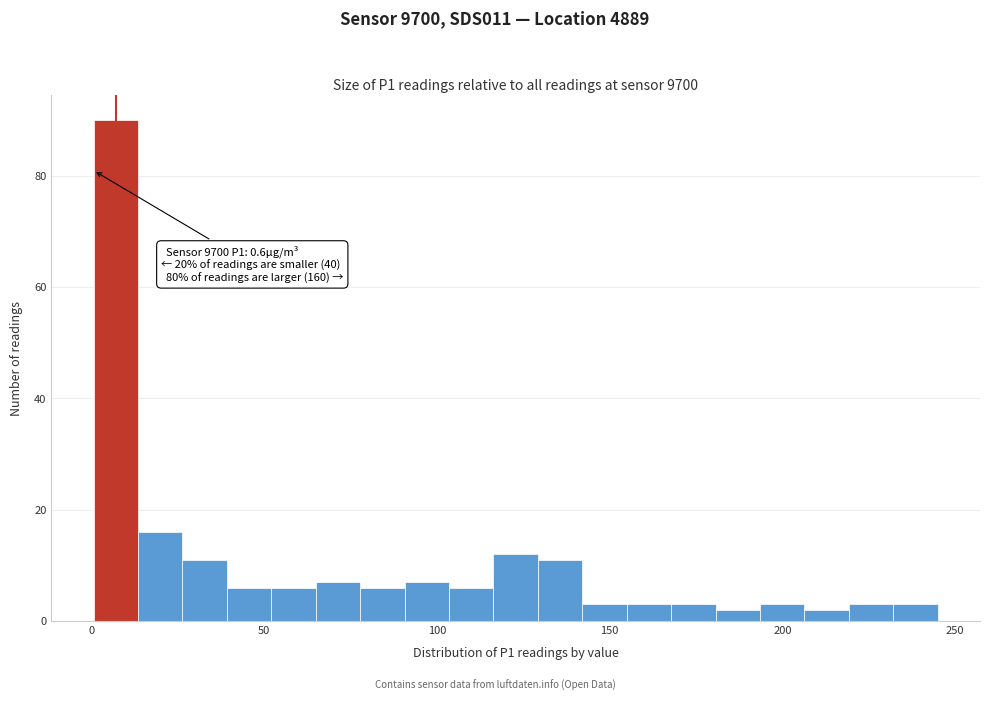

Around what value on the x-axis is the tallest bar? Give the approximate position of its centre, as read against the axis.

5